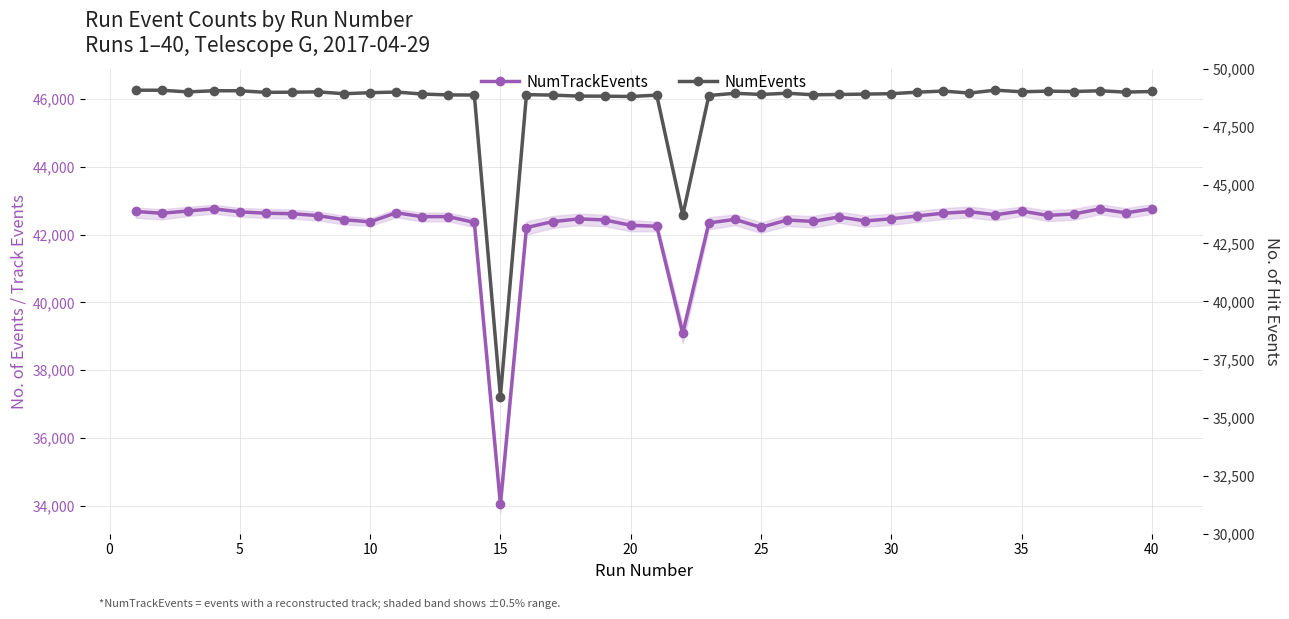

True or false: NumEvents and NumHitEvents intersect in this chart.

False